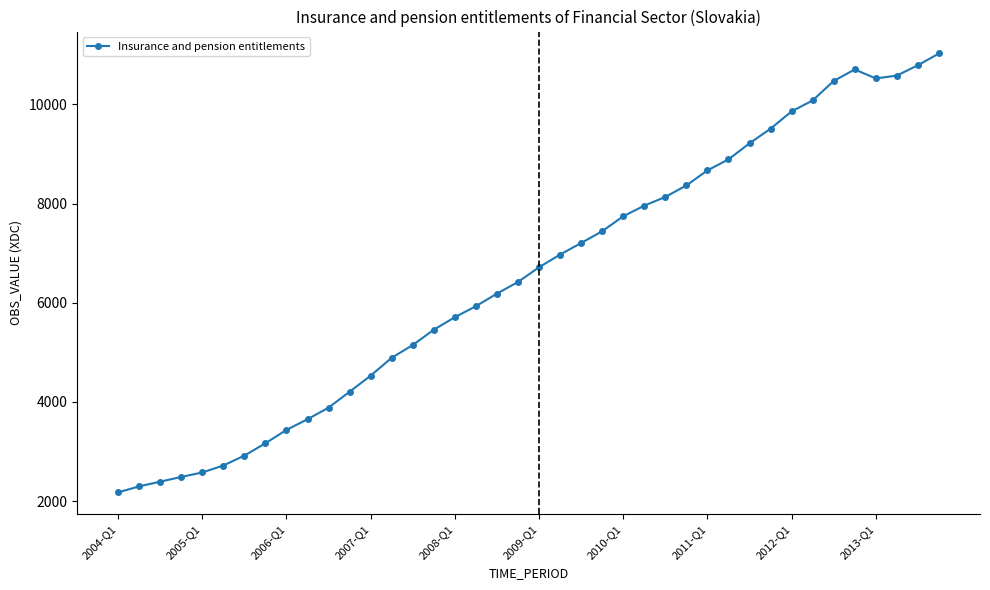

Is this an area chart (filled region under the line)?

No